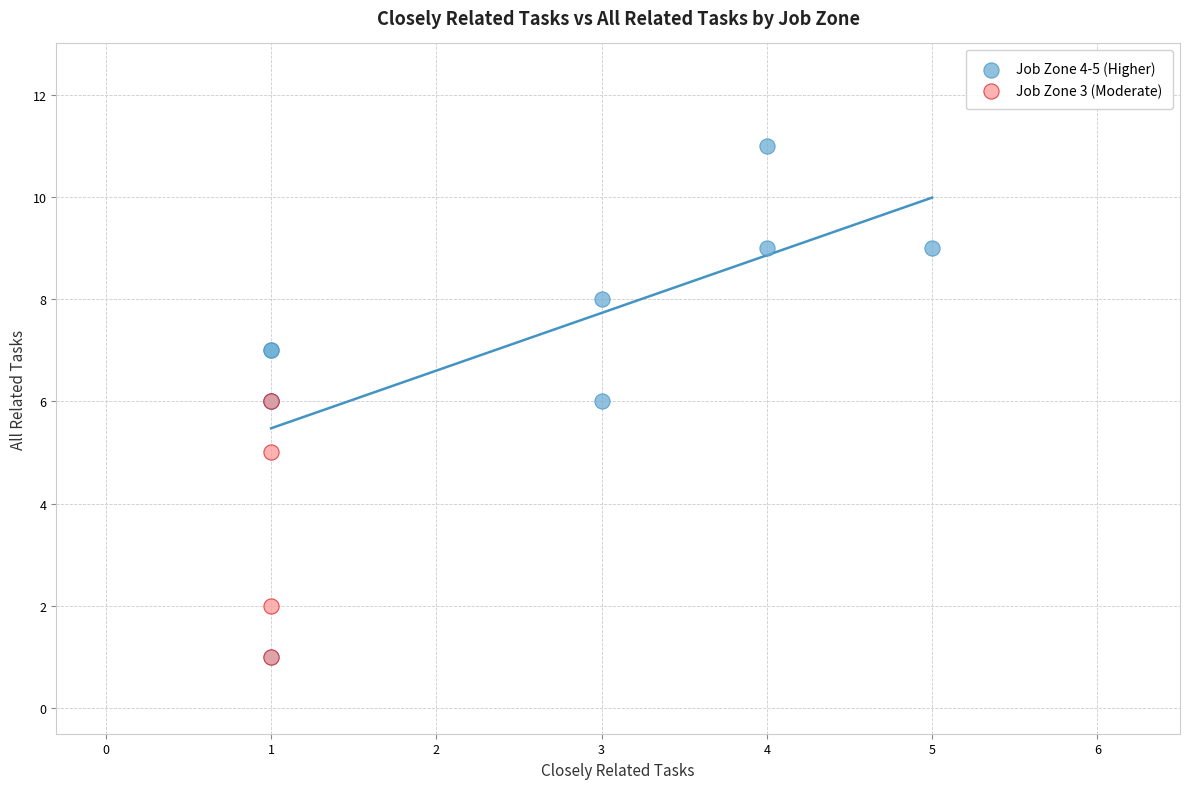

Which series has the largest Y range (max minus min)?

Job Zone 4-5 (Higher)